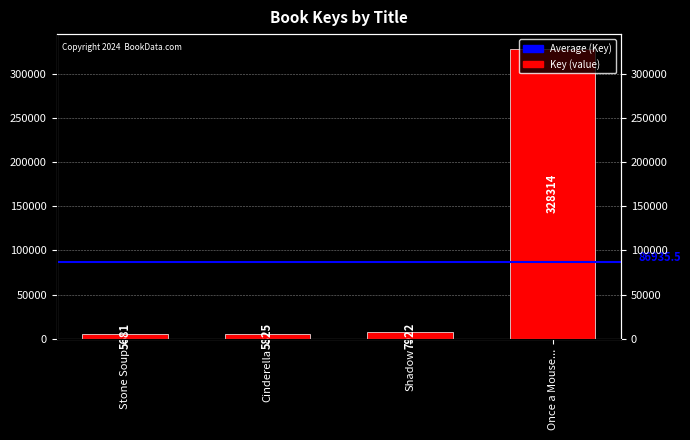

How many data points are above 7922?

1